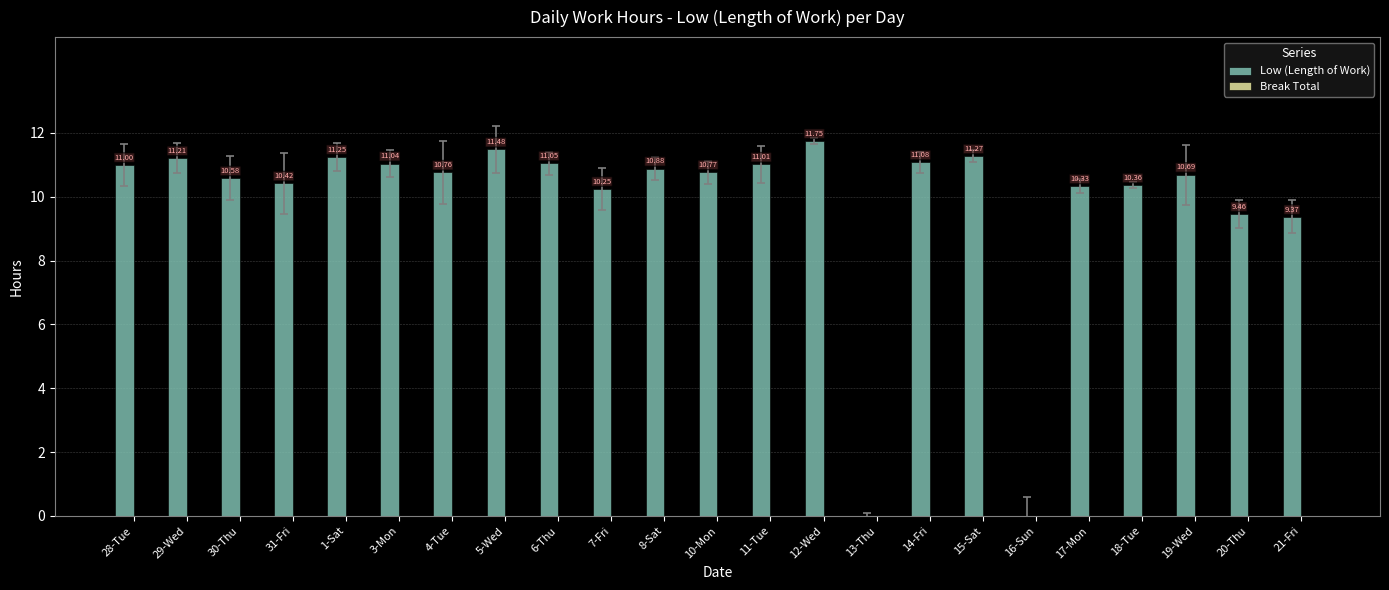

What is the greatest value displayed?

11.8